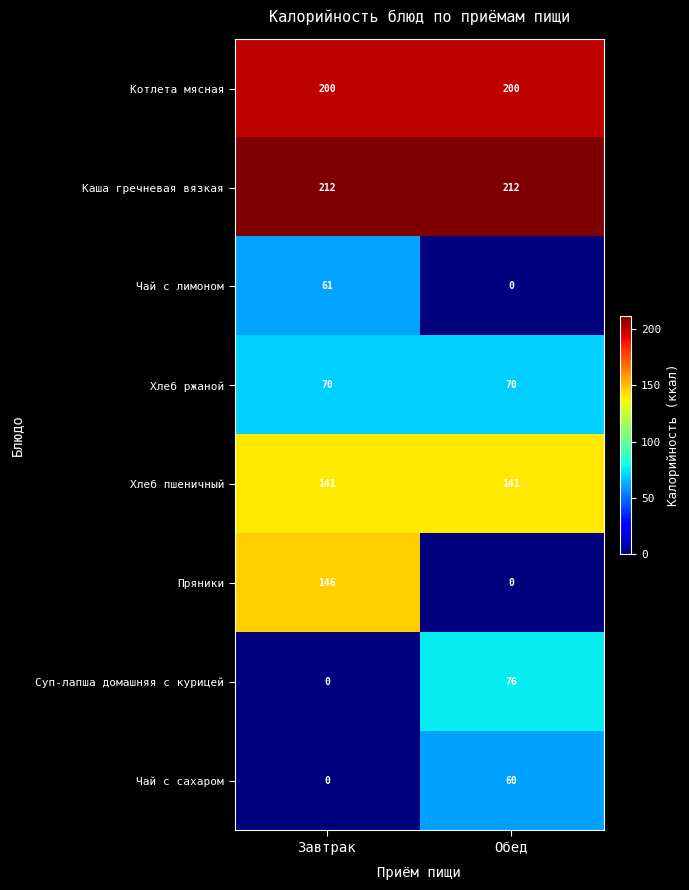

Reading left to right, list all the values displayed in this chart.

Котлета мясная: Завтрак=200	Обед=200
Каша гречневая вязкая: Завтрак=212	Обед=212
Чай с лимоном: Завтрак=61	Обед=0
Хлеб ржаной: Завтрак=70	Обед=70
Хлеб пшеничный: Завтрак=141	Обед=141
Пряники: Завтрак=146	Обед=0
Суп-лапша домашняя с курицей: Завтрак=0	Обед=76
Чай с сахаром: Завтрак=0	Обед=60